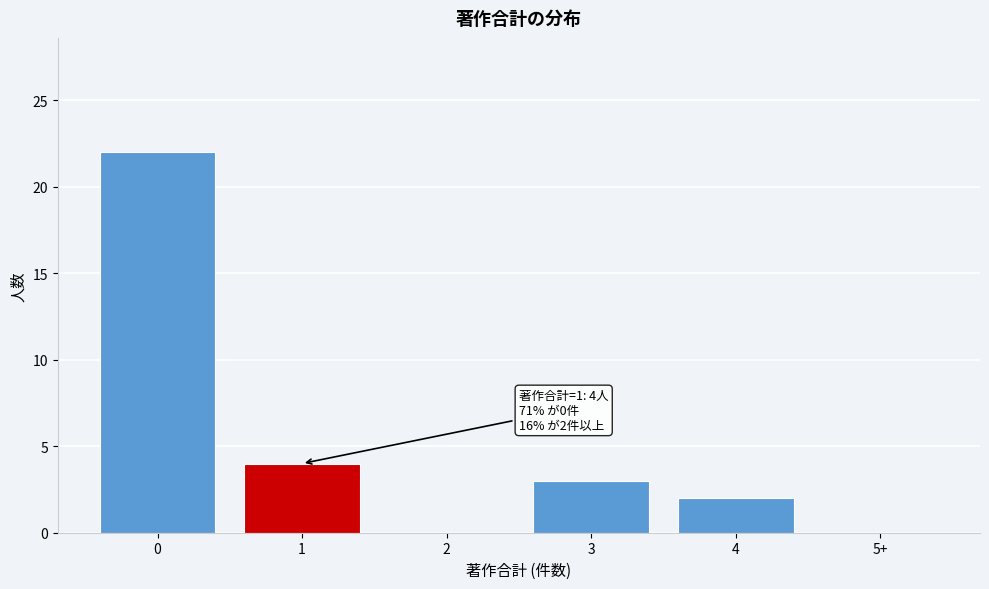

Reading left to right, what are all the values shown in this chart?

0=22	1=4	2=0	3=3	4=2	5+=0